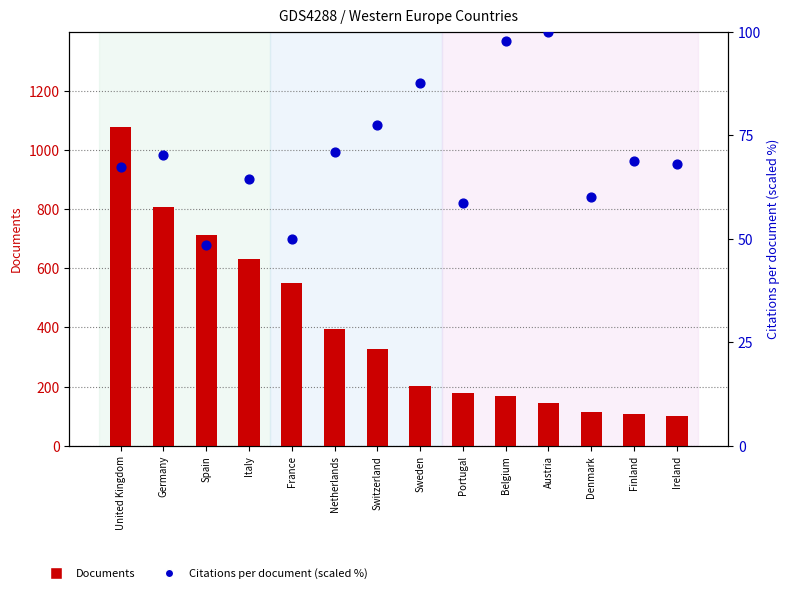

Which series contains the lowest Y value?

Citations per document (scaled %)